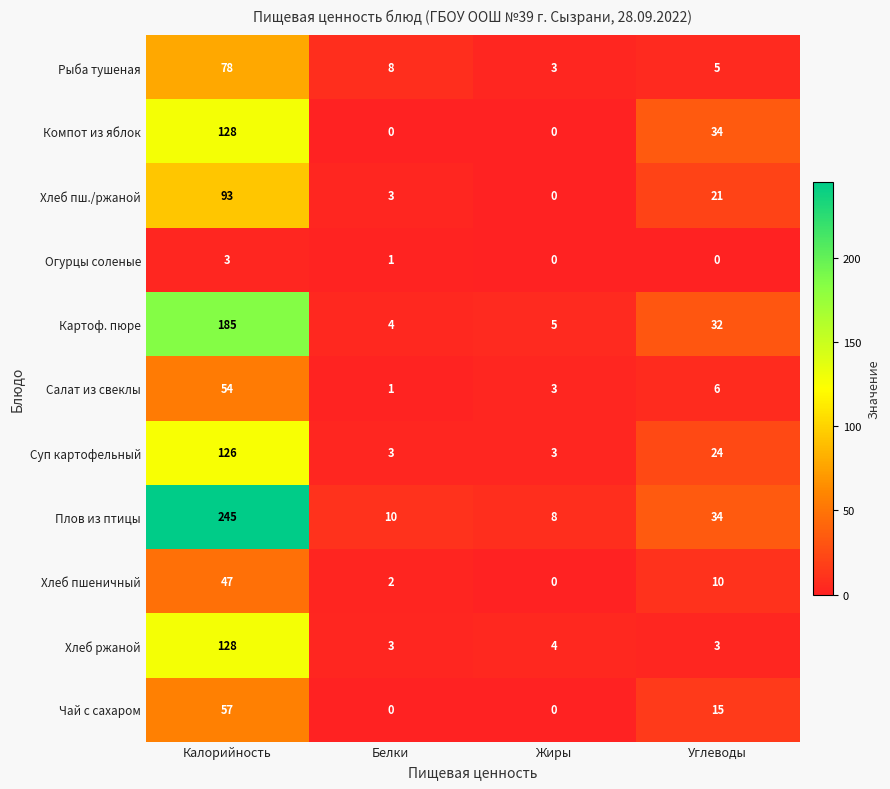

What is the sum of the Салат из свеклы values at Белки and Углеводы?

7